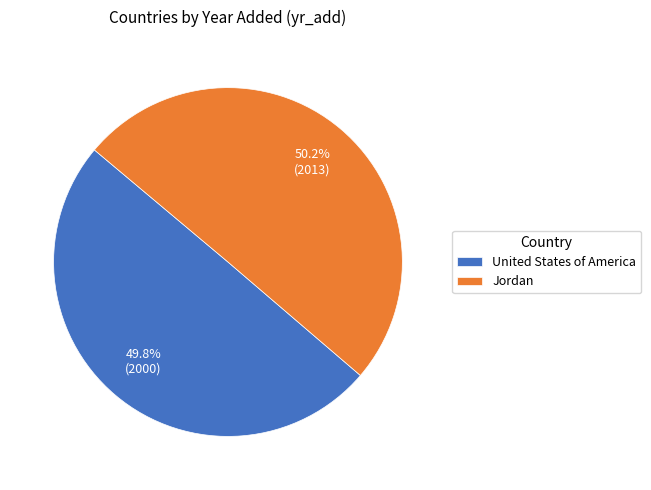

The Jordan slice represents 50% of the pie. True or false?

True